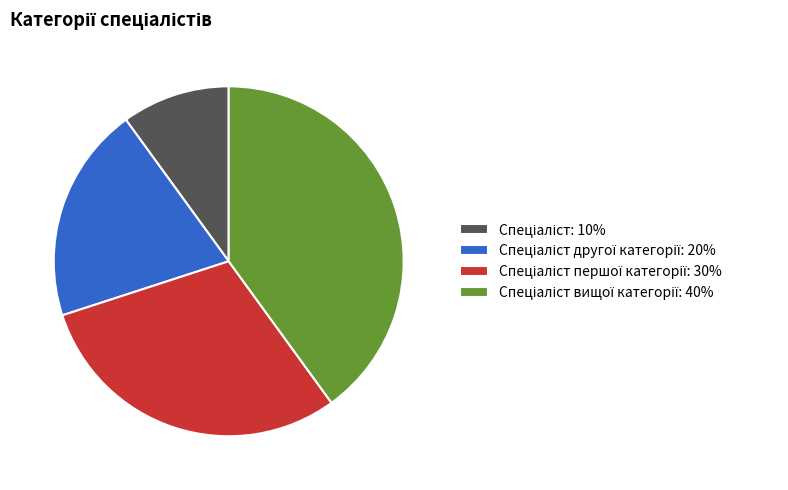

Does any single category account for the majority?

No